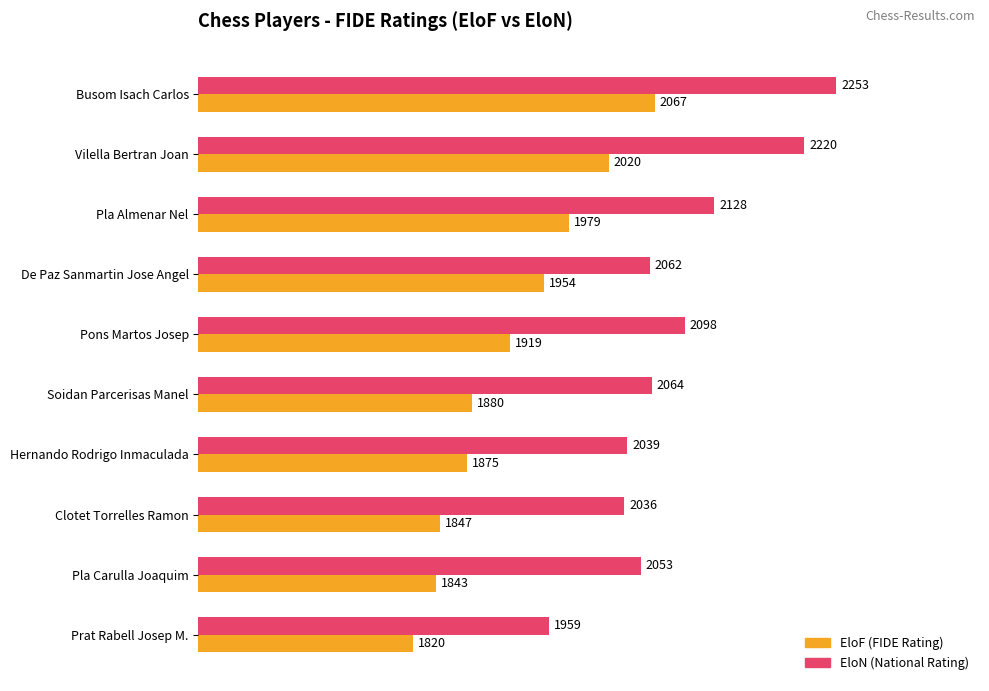

What is the spread (max minus min) of values at Hernando Rodrigo Inmaculada?

164